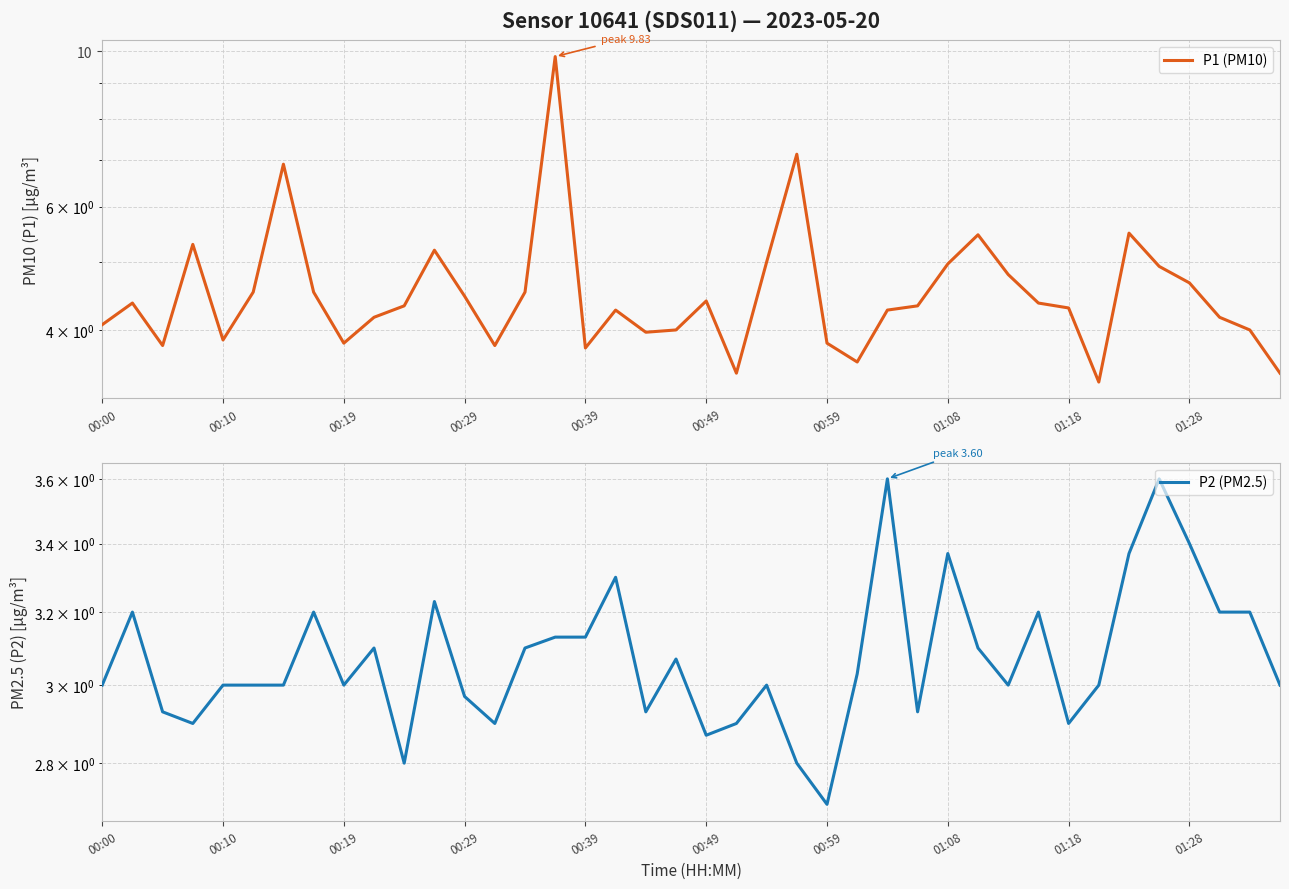

True or false: P1 (PM10) and P2 (PM2.5) intersect in this chart.

False